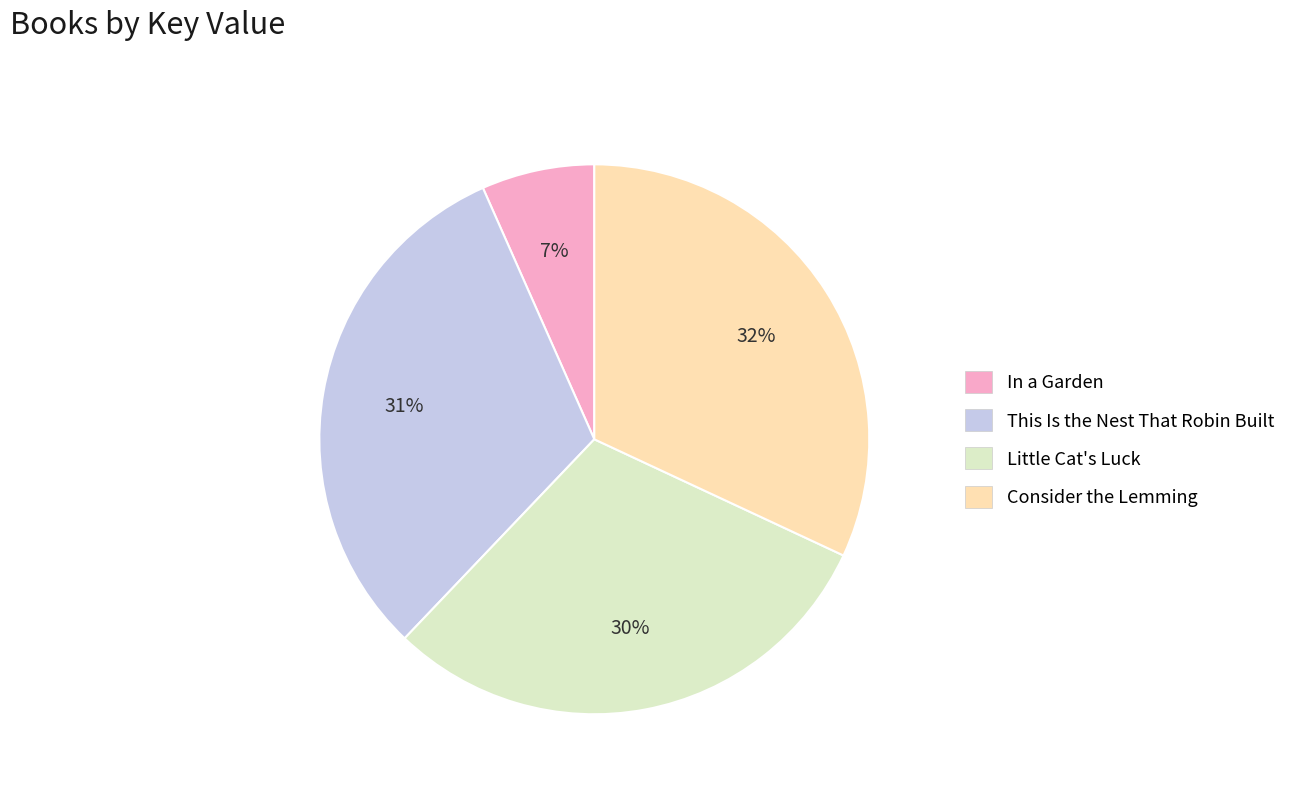

What percentage is the This Is the Nest That Robin Built slice, to the nearest percent?

31%